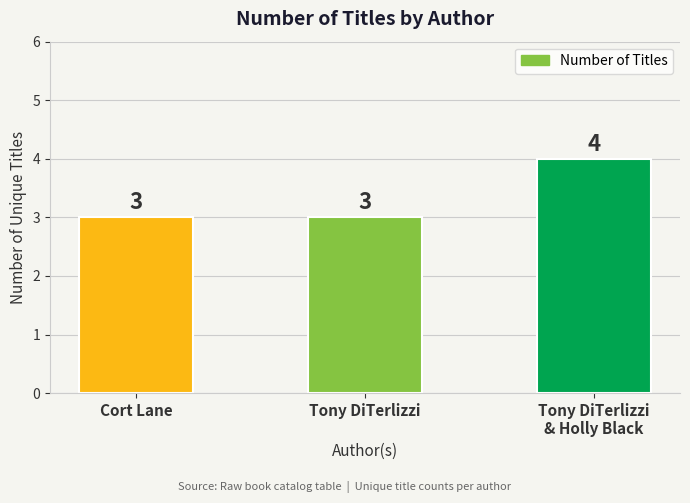

What is the ratio of the value at Cort Lane to the value at Tony DiTerlizzi?

1.0